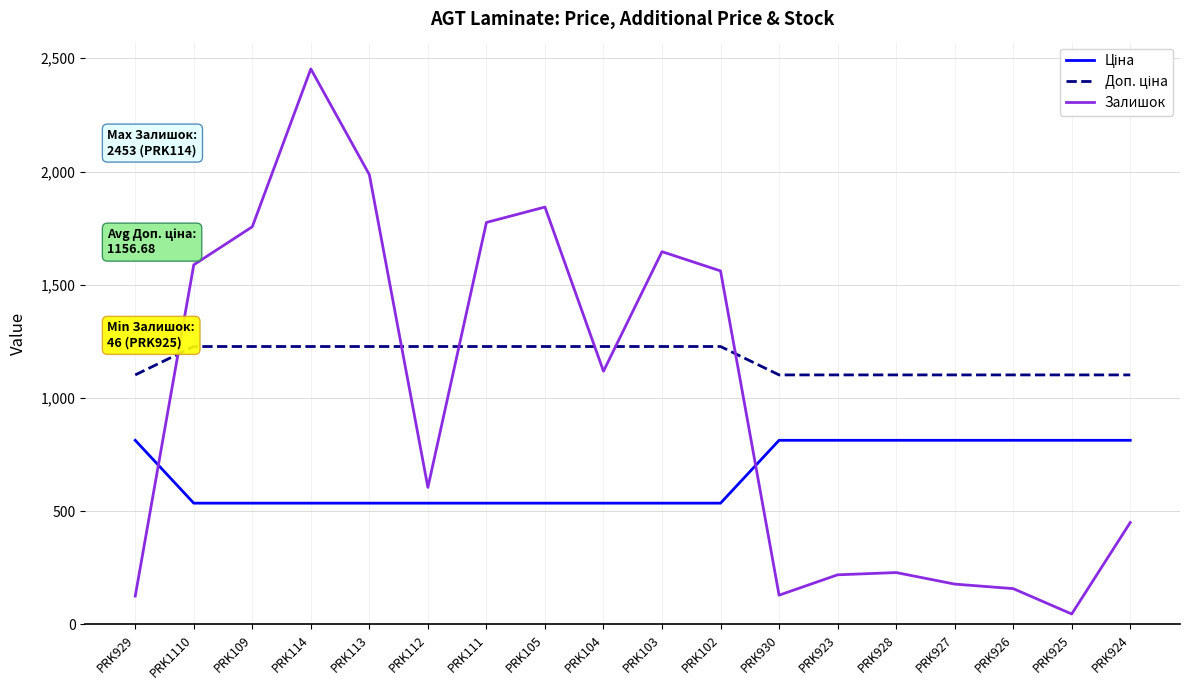

What is the average value of the Залишок series?

992.5